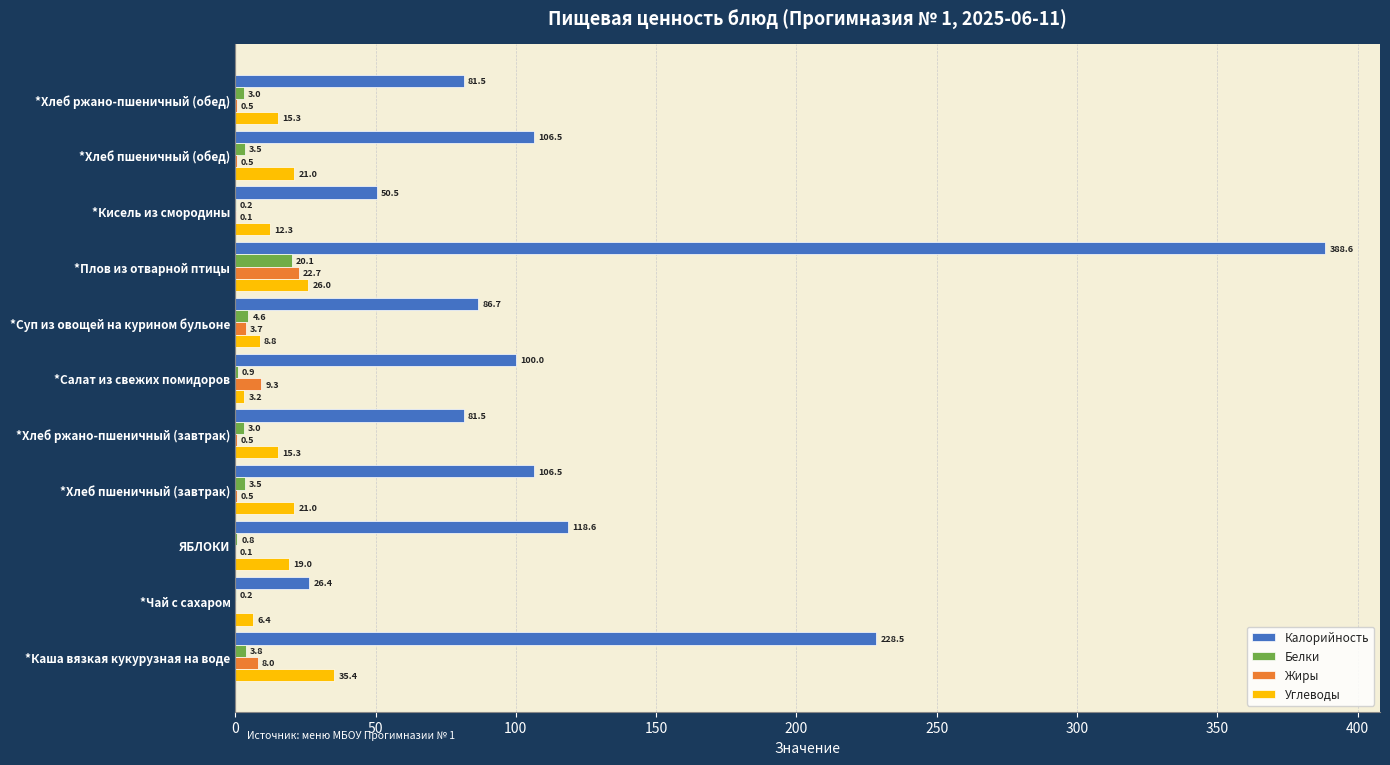

How many series are shown in this chart?

4